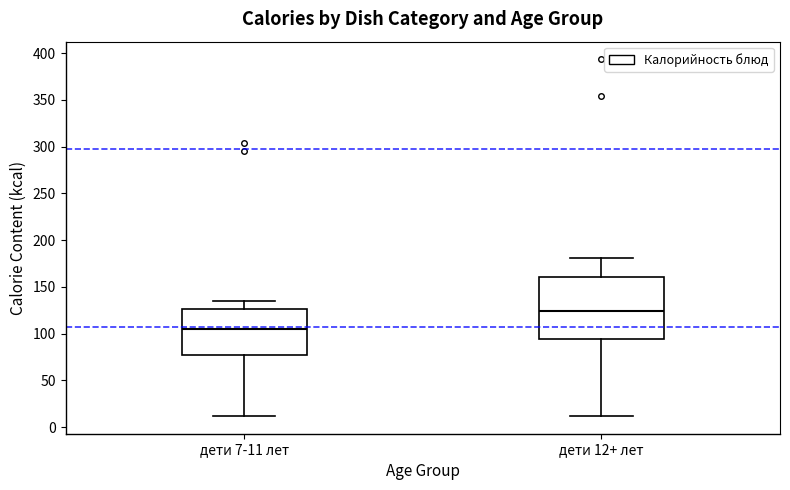

Which box's median line is the lowest?

дети 7-11 лет